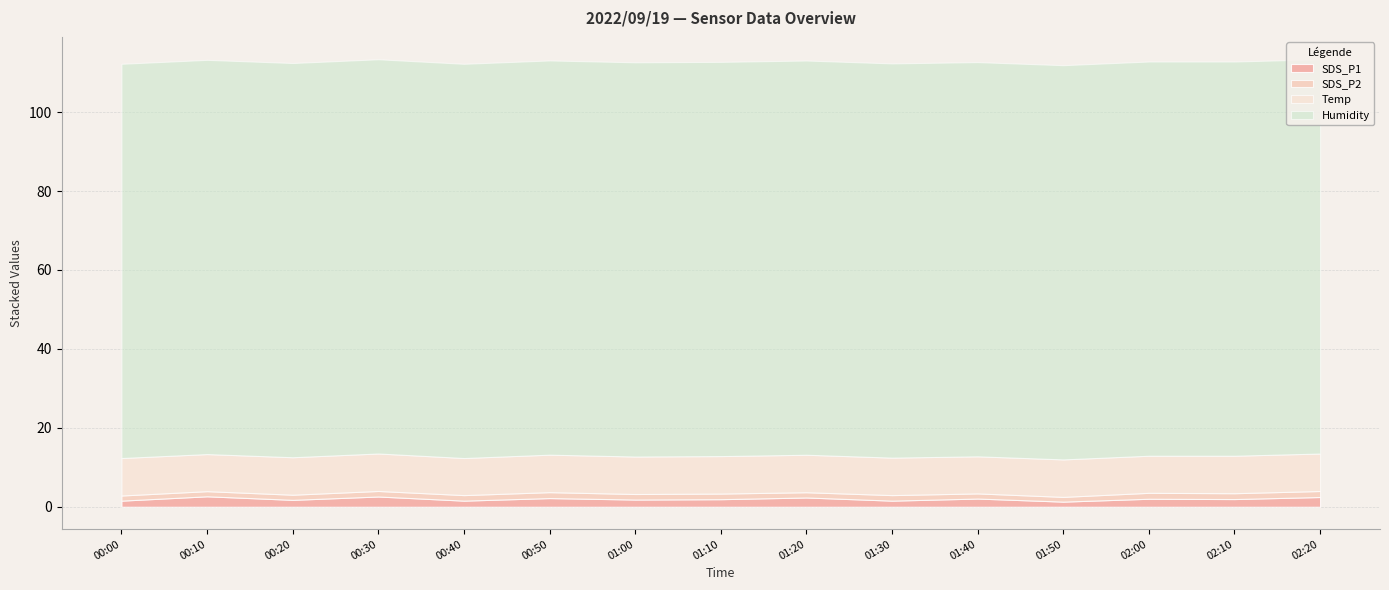

What is the label of the 8th point from the right?

01:10